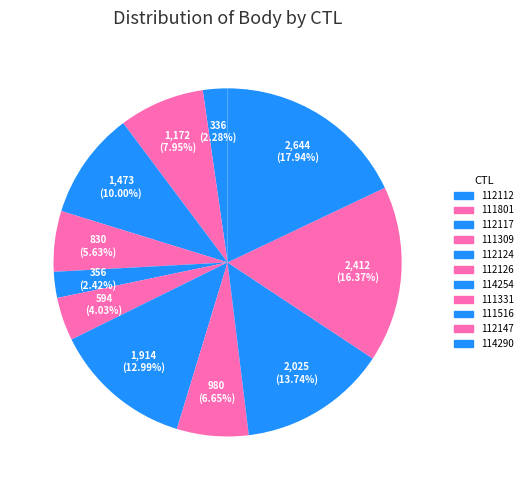

Rank the categories by value from highest to lowest.

114290, 112147, 111516, 114254, 112117, 111801, 111331, 111309, 112126, 112124, 112112